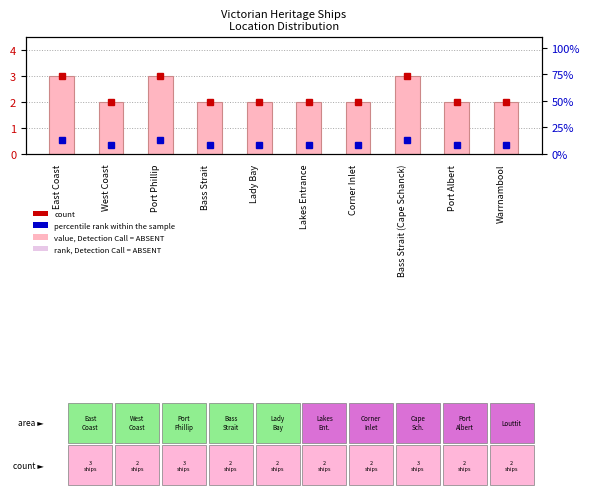

What is the average value?

2